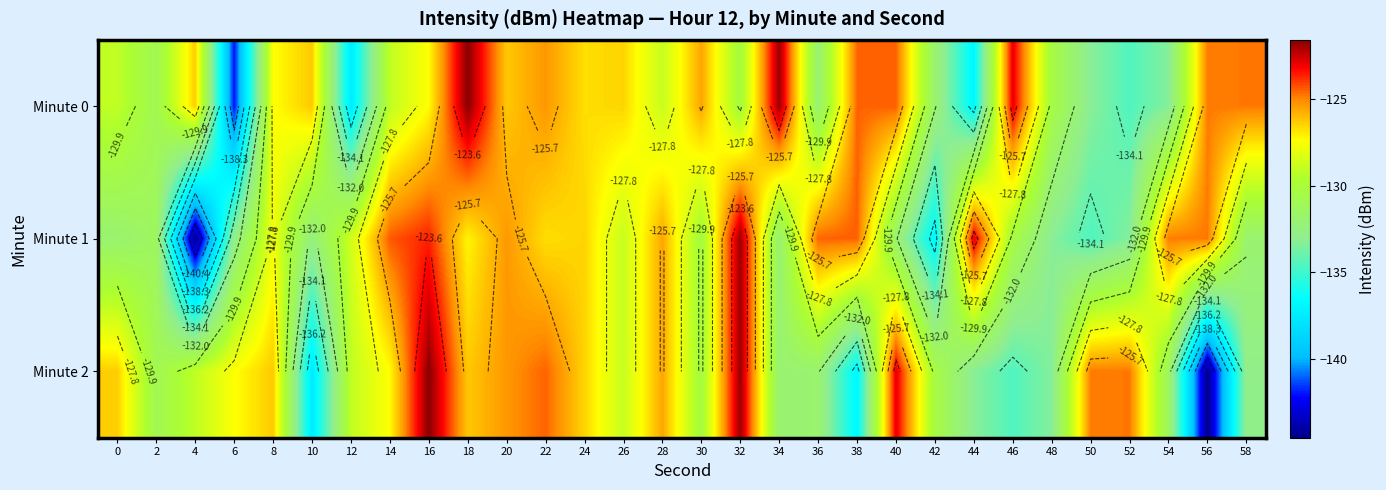

Which category has the lowest value across all series?

4